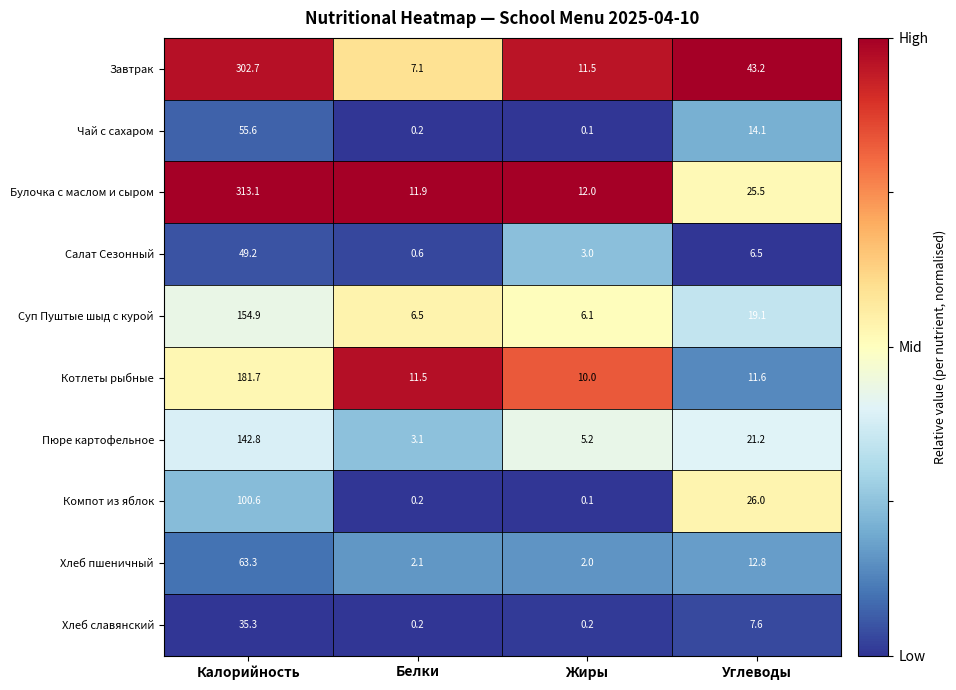

Which series has the widest spread of values?

Булочка с маслом и сыром